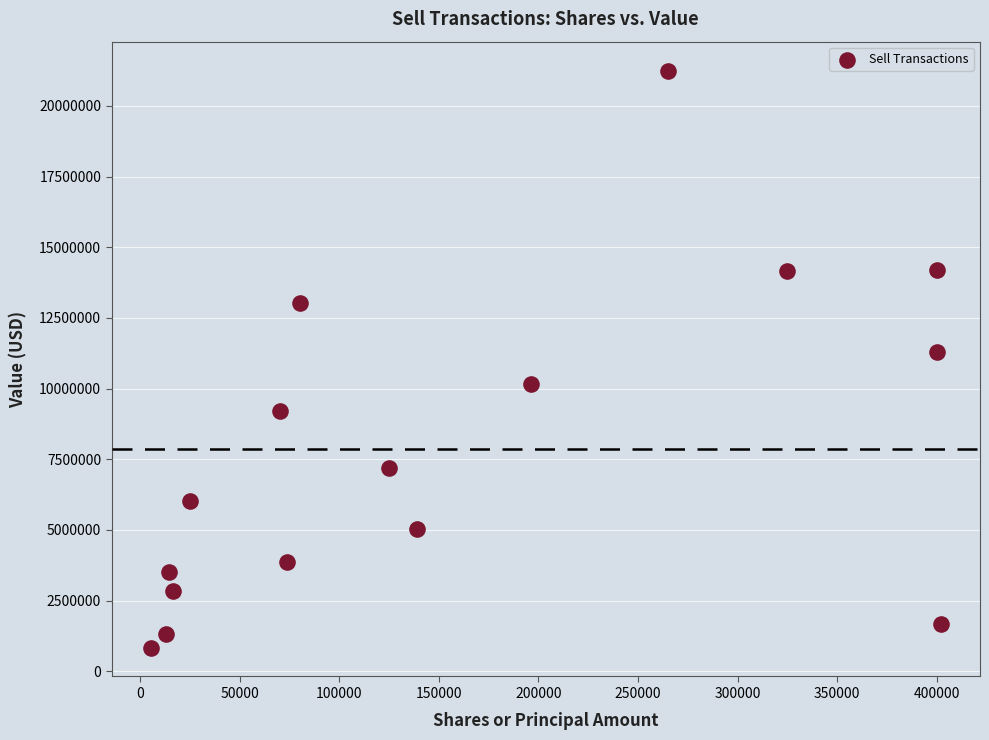

What Y value in the scatter plot is closest to 11043500?

11284000